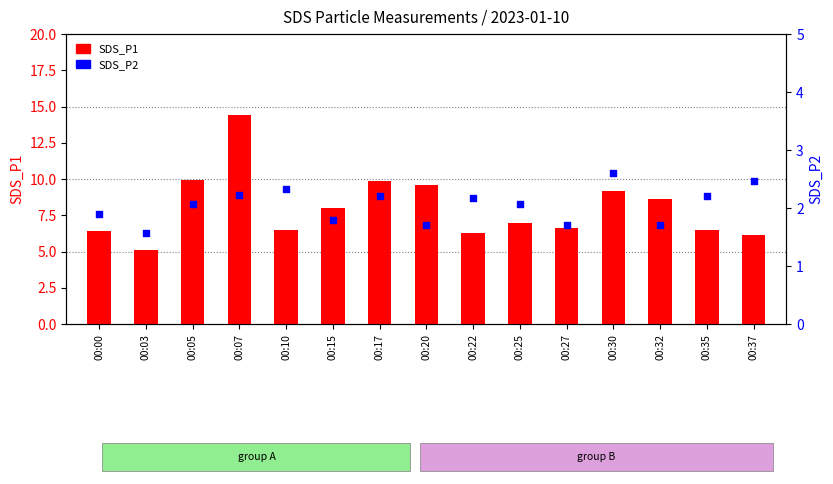

What are all the series names shown in the legend?

SDS_P1, SDS_P2